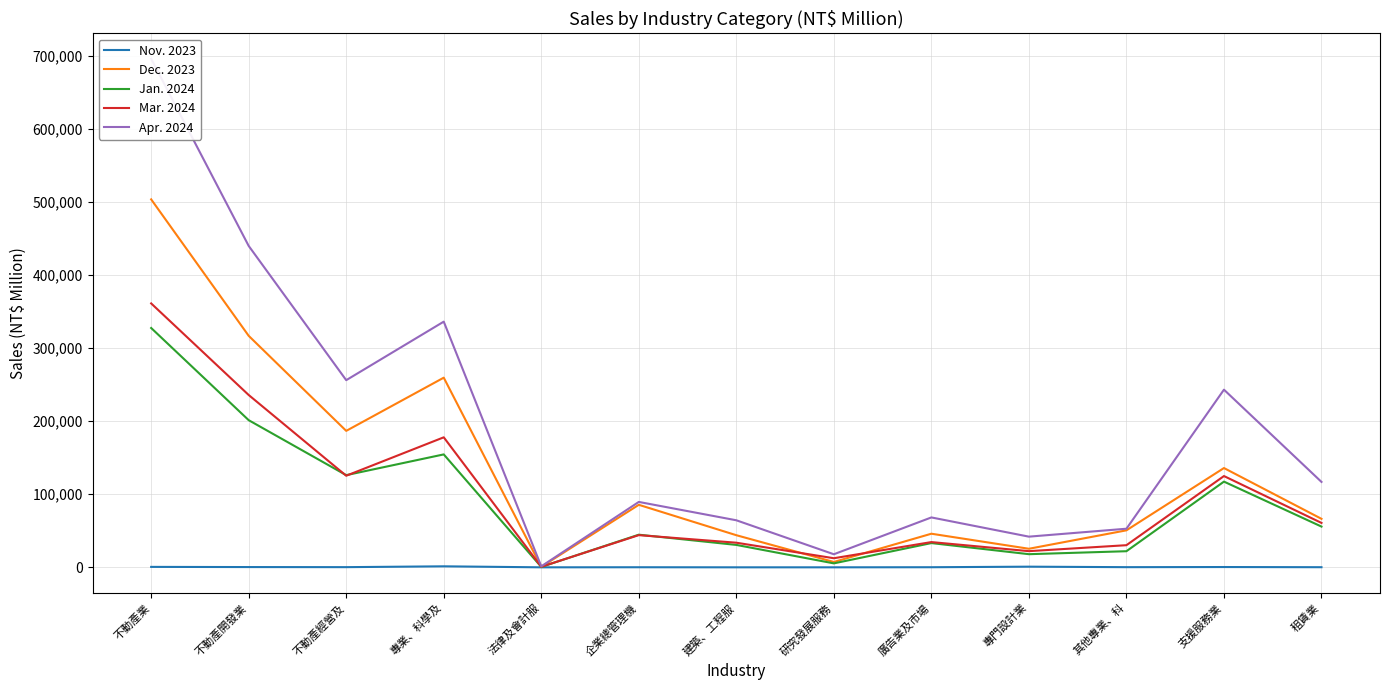

Count the number of data series in this chart.

5